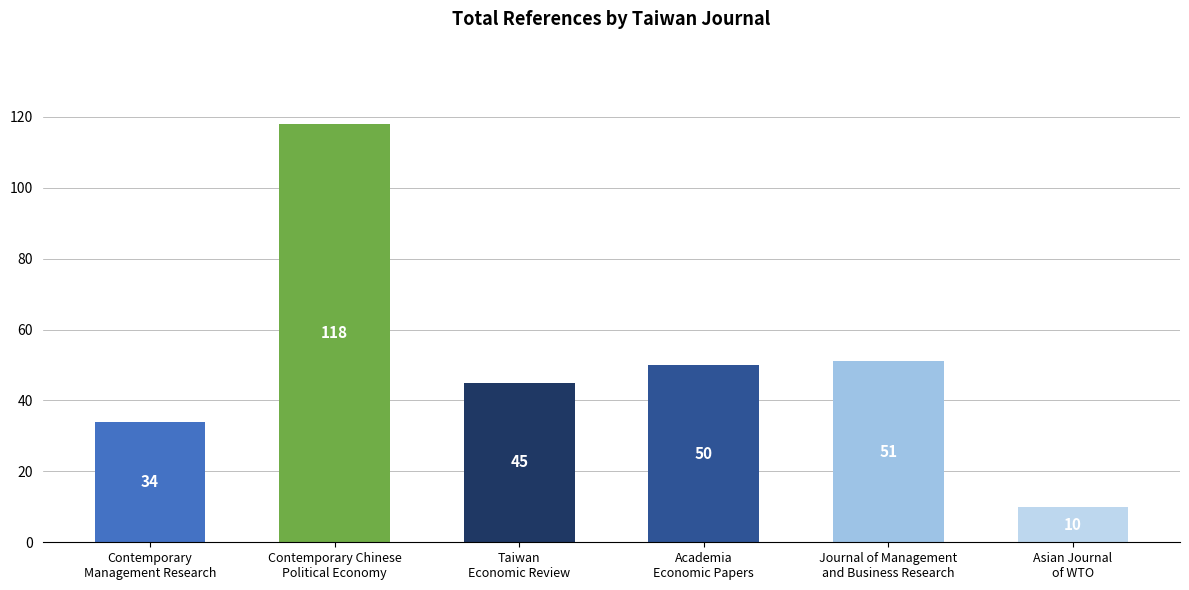

At which category does the chart reach its peak across all series?

Contemporary Chinese
Political Economy